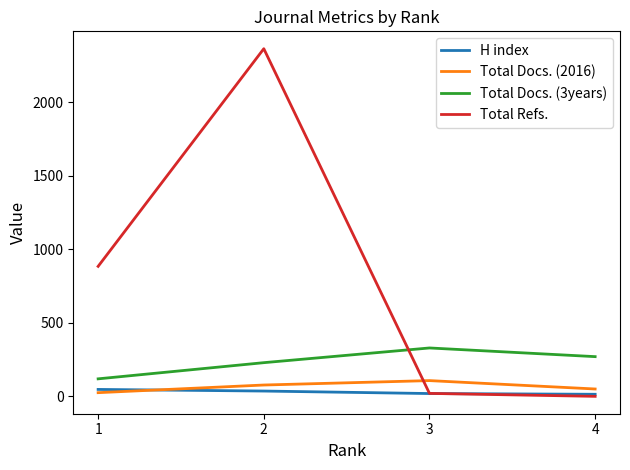

The Total Refs. series shows 2364 at 2. True or false?

True